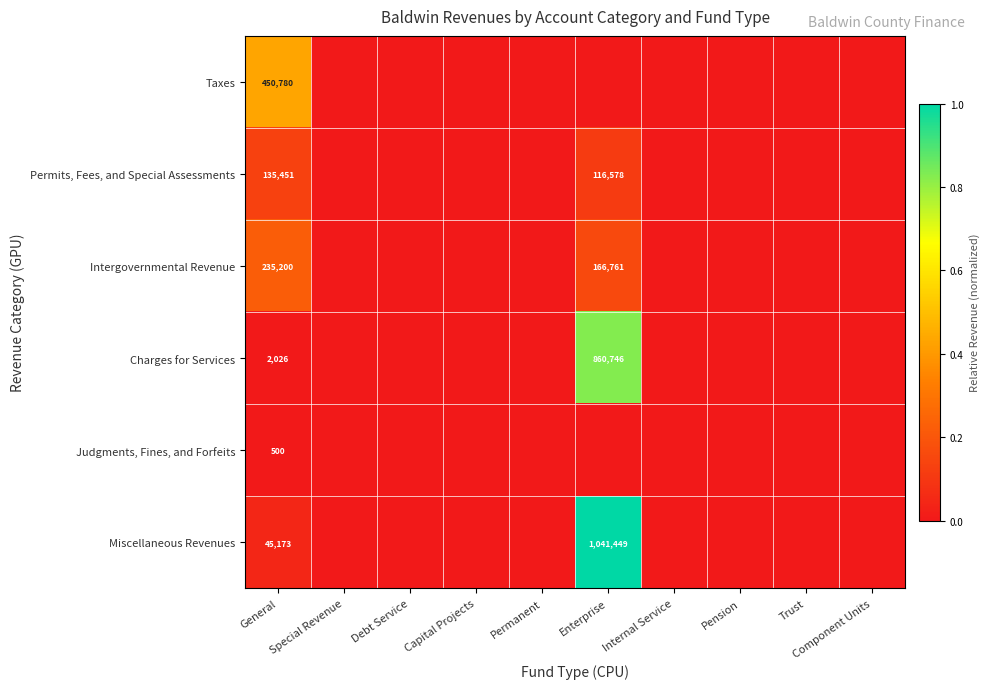

At General, list the series in order from largest to smallest.

Taxes, Intergovernmental Revenue, Permits, Fees, and Special Assessments, Miscellaneous Revenues, Charges for Services, Judgments, Fines, and Forfeits